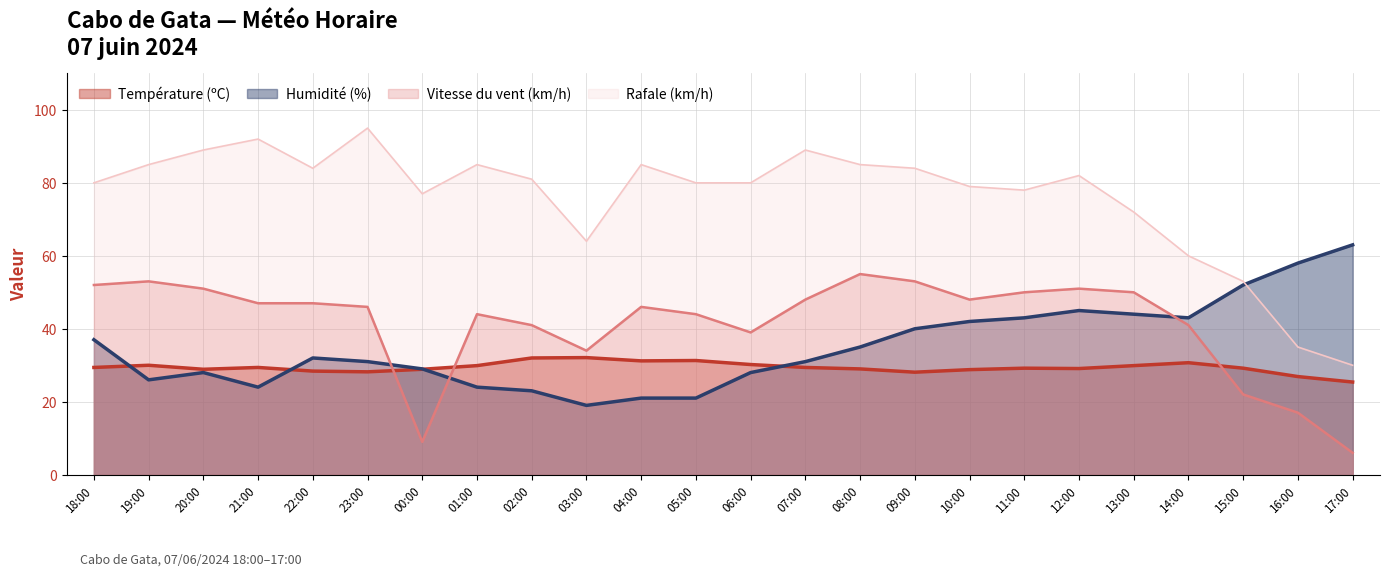

What are all the series names shown in the legend?

Température (ºC), Humidité (%), Vitesse du vent (km/h), Rafale (km/h)